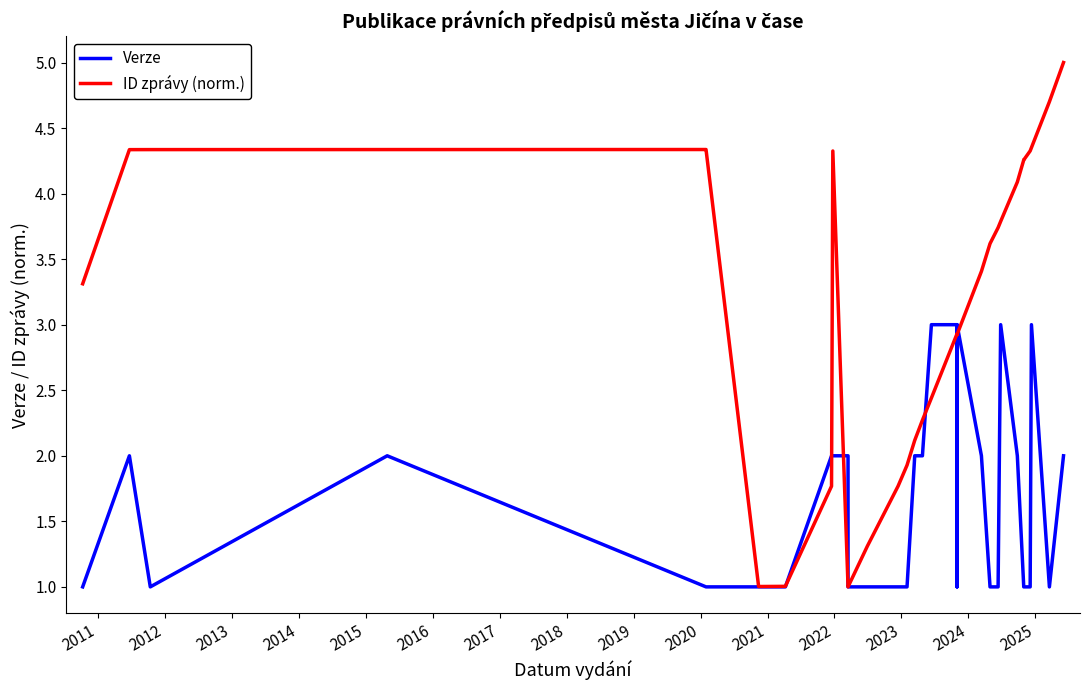

What are all the series names shown in the legend?

Verze, ID zprávy (norm.)